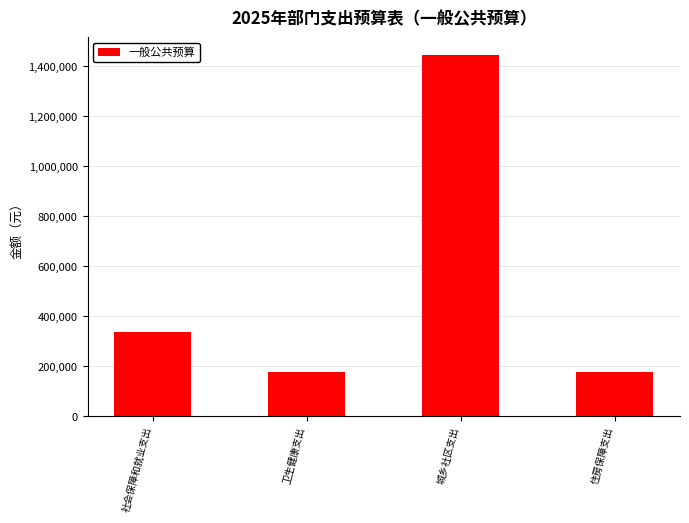

Is it true that the value at 卫生健康支出 is 174105?

True